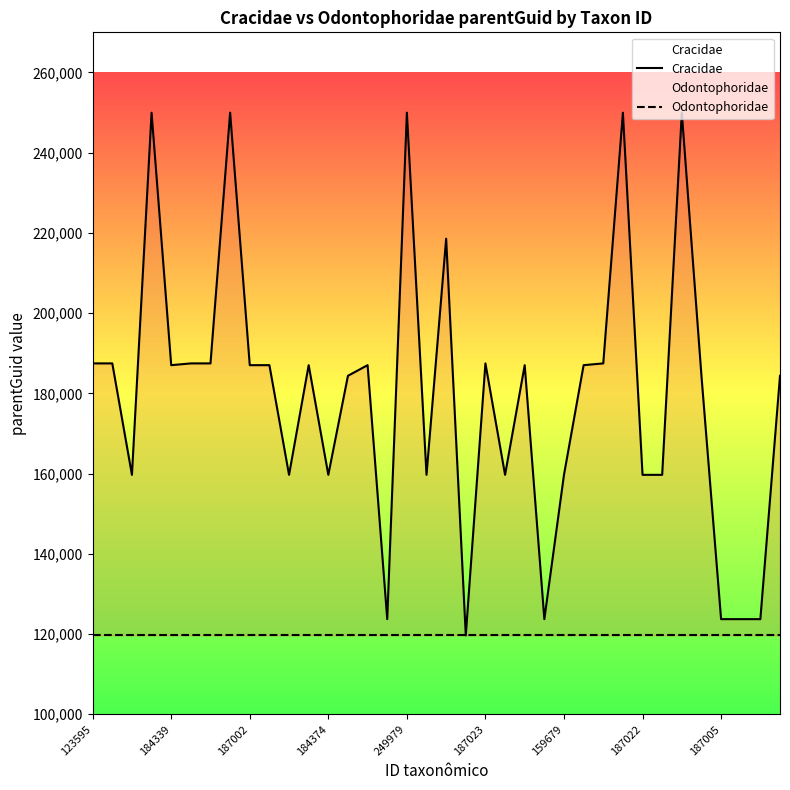

Between 184339 and 14, which series saw the biggest shift?

Cracidae